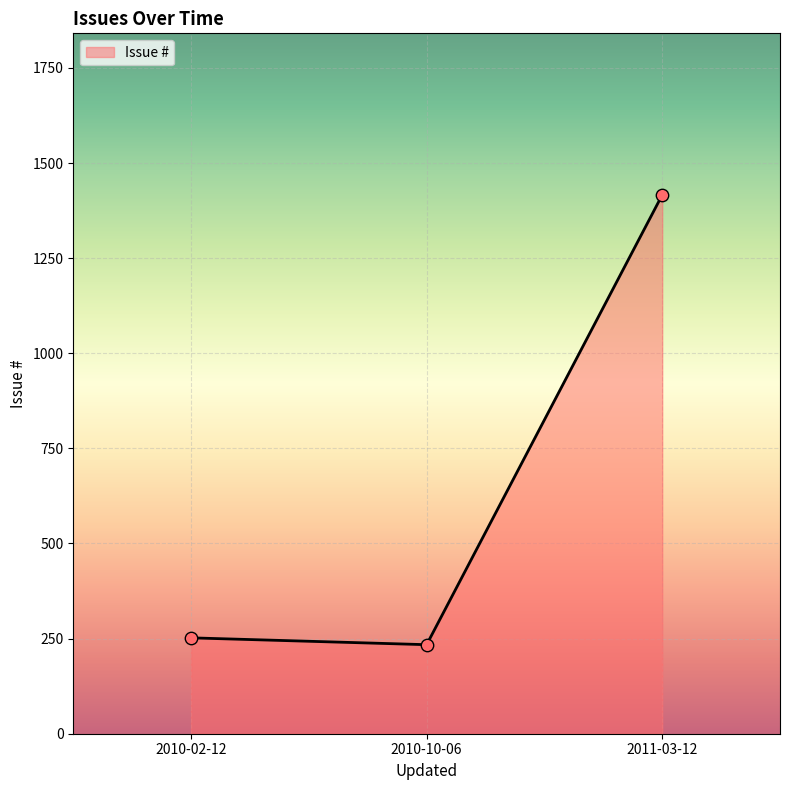

Between 2010-02-12 and 2011-03-12, which is larger?

2011-03-12